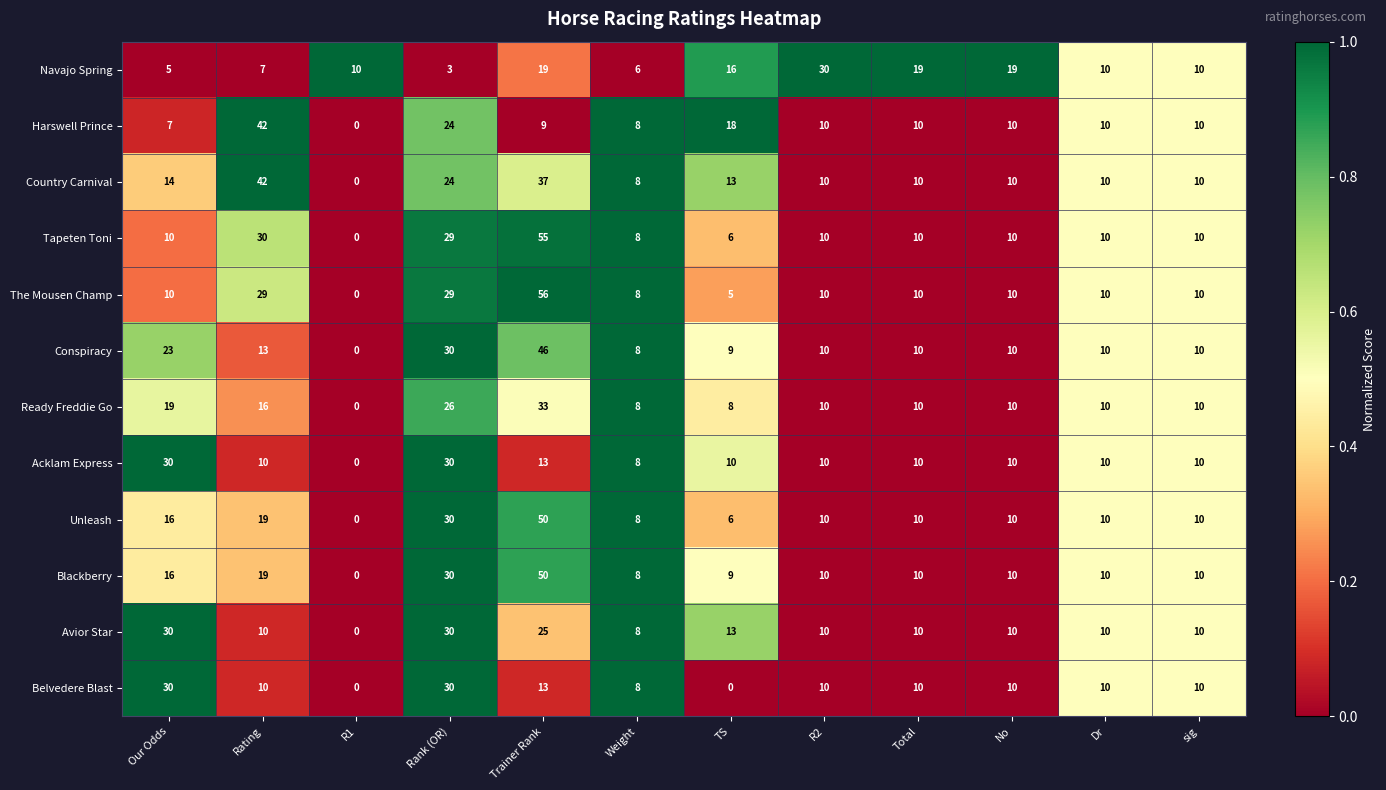

What is the maximum value for Navajo Spring?

30